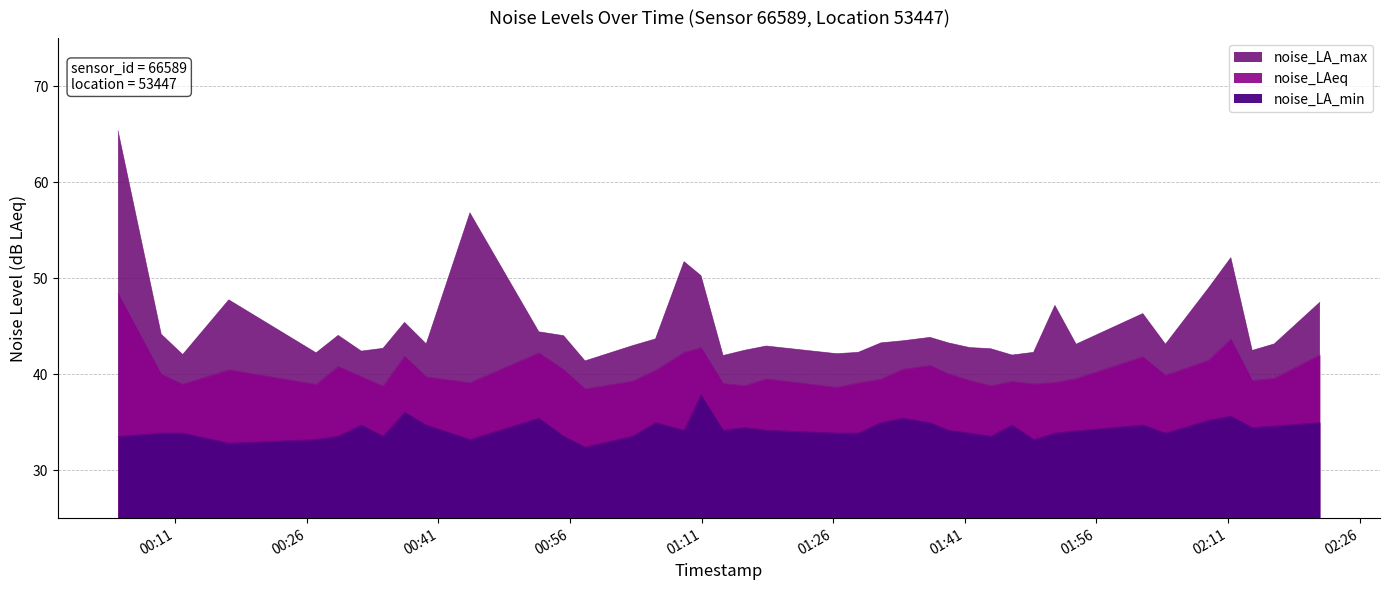

What are all the series names shown in the legend?

noise_LA_max, noise_LAeq, noise_LA_min